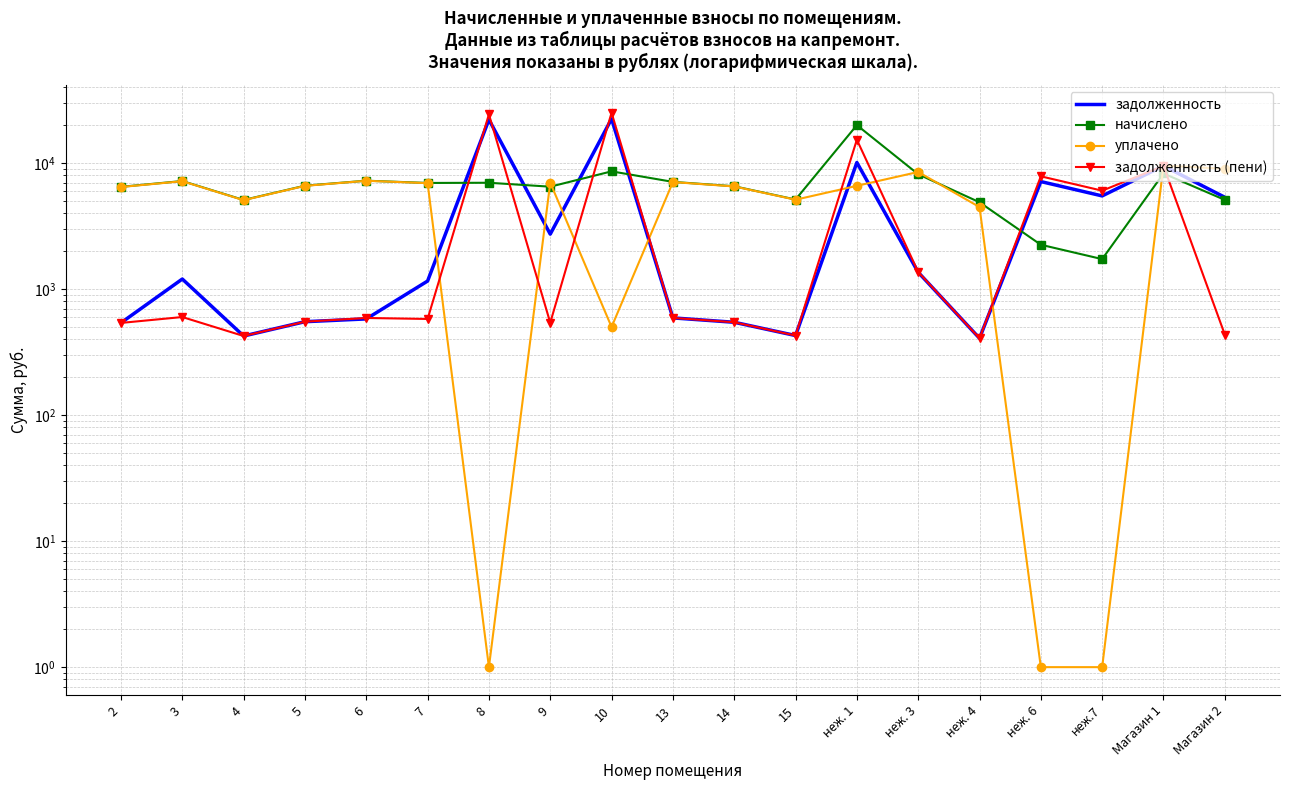

How many lines are shown in the chart?

4